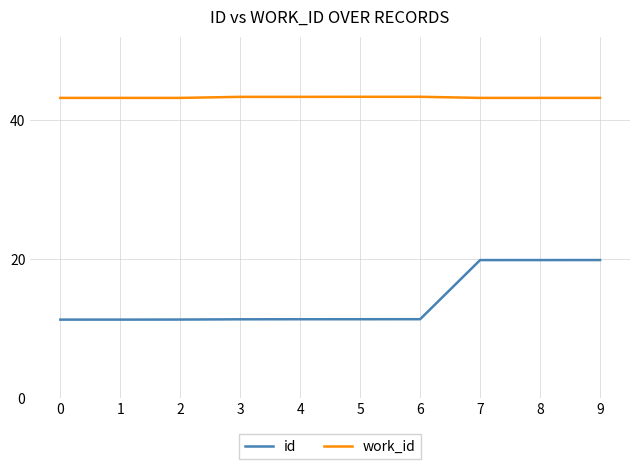

Which series has the largest range (max minus min)?

id